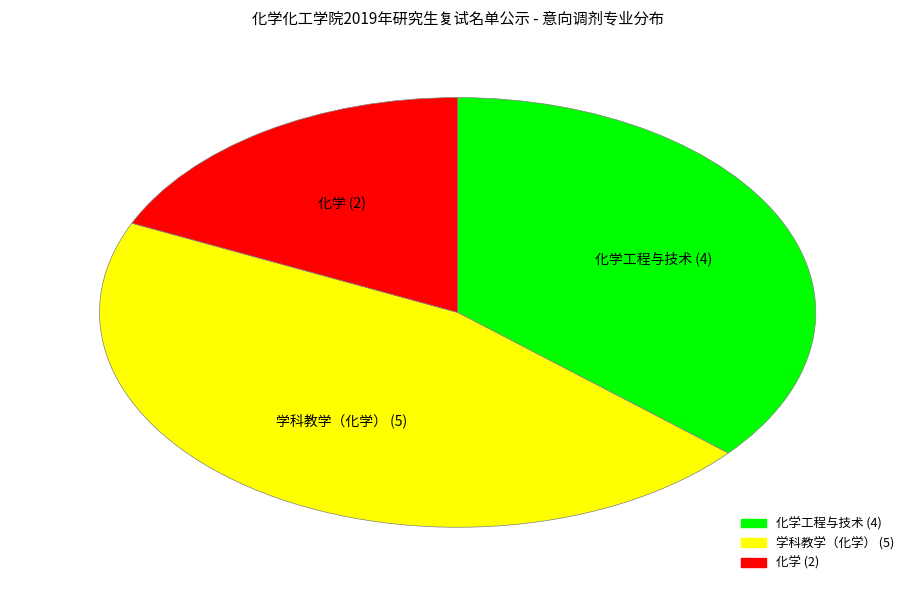

Is there a majority slice in this chart?

No